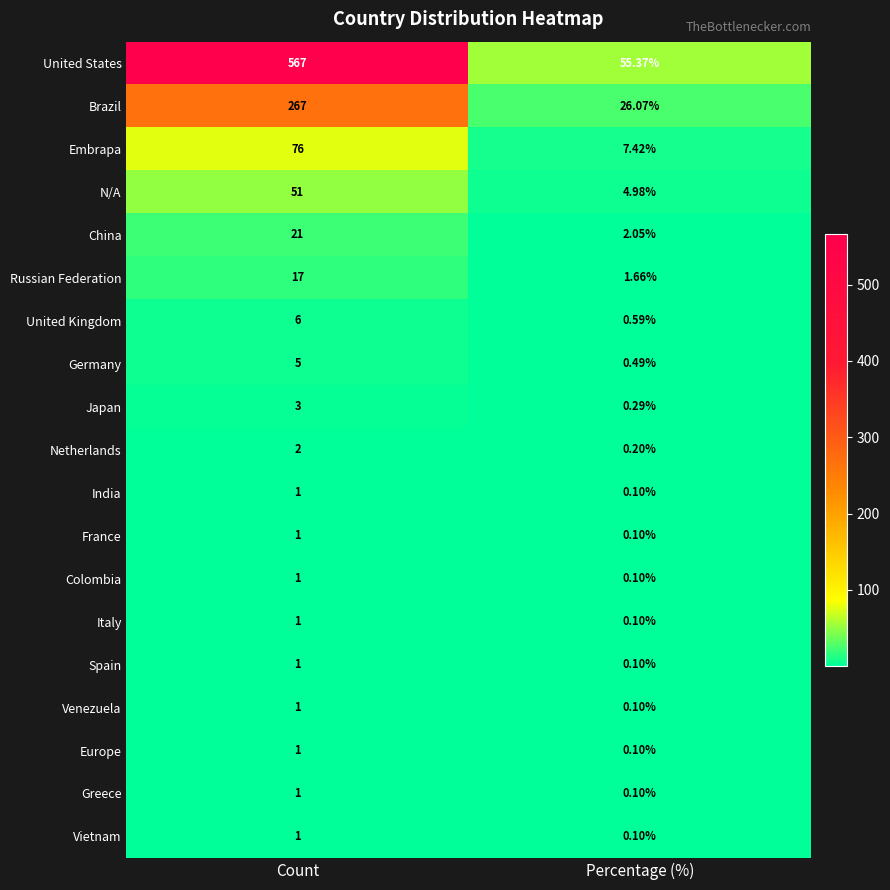

Which category has the lowest value in the Europe series?

Percentage (%)